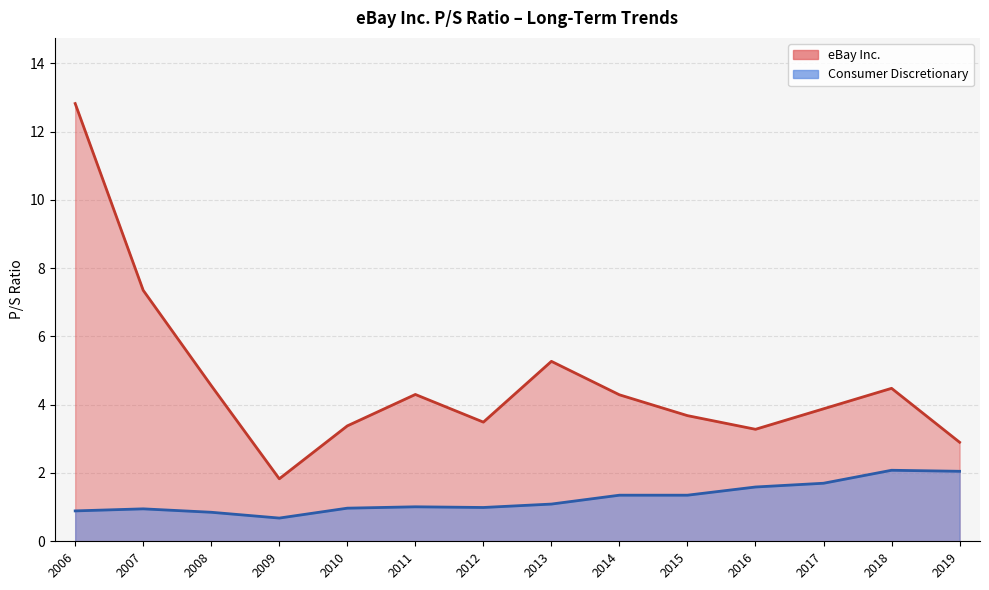

At which category is the sum across all series the highest?

2006